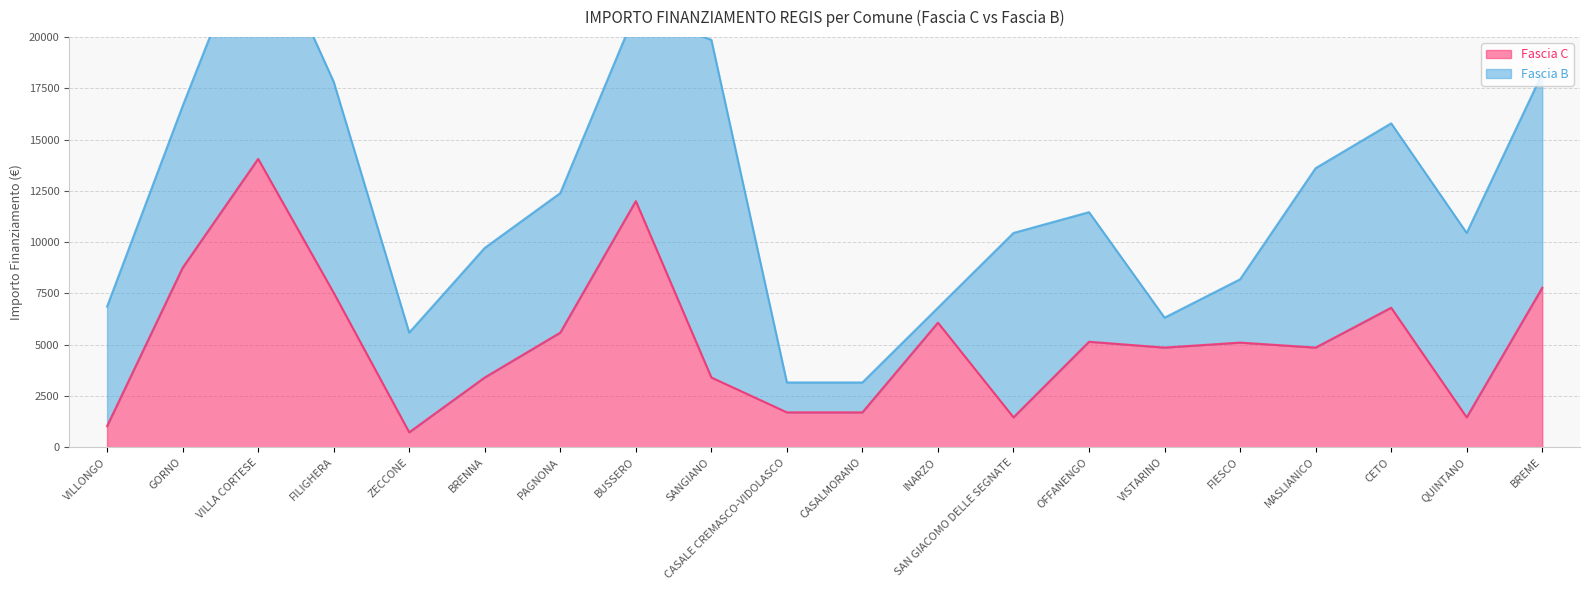

At which category does the data reach its first local valley?

ZECCONE